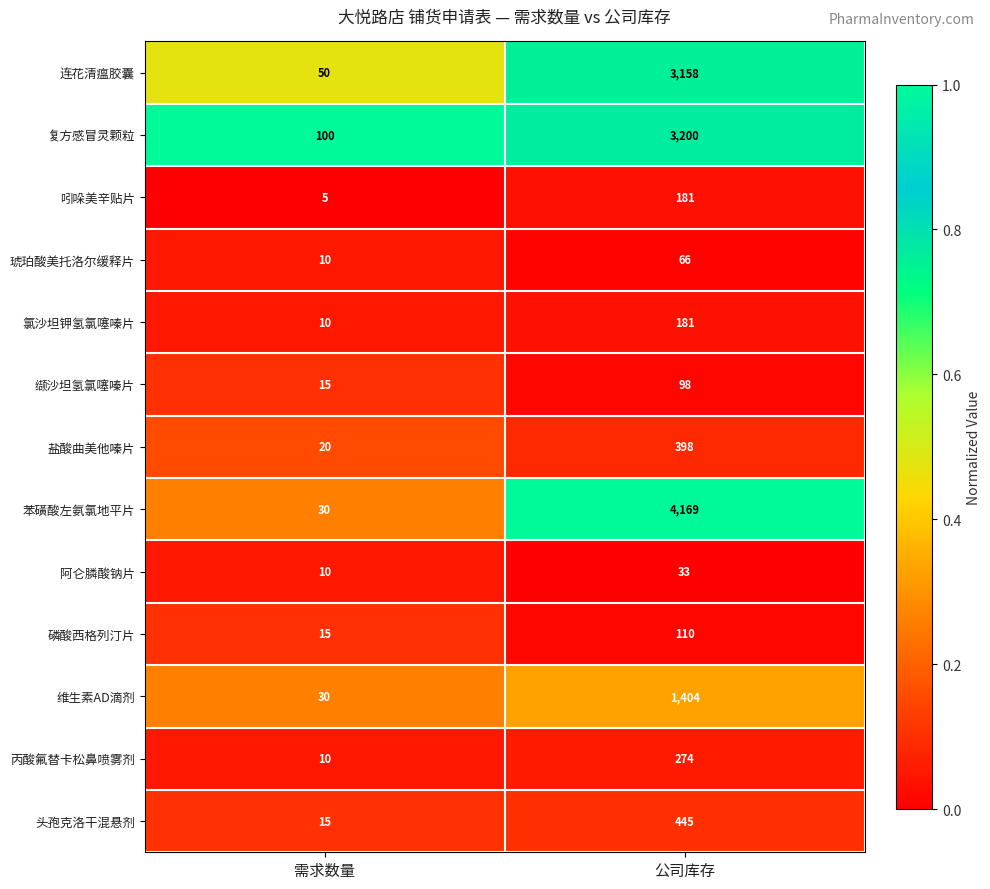

What is the sum of all 维生素AD滴剂 values?

1434